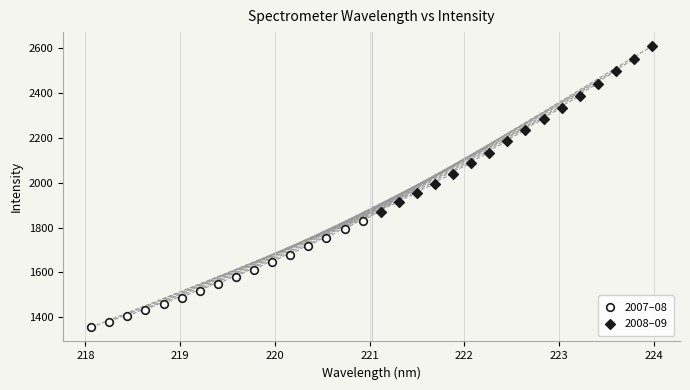

Which series has the largest Y range (max minus min)?

2008–09